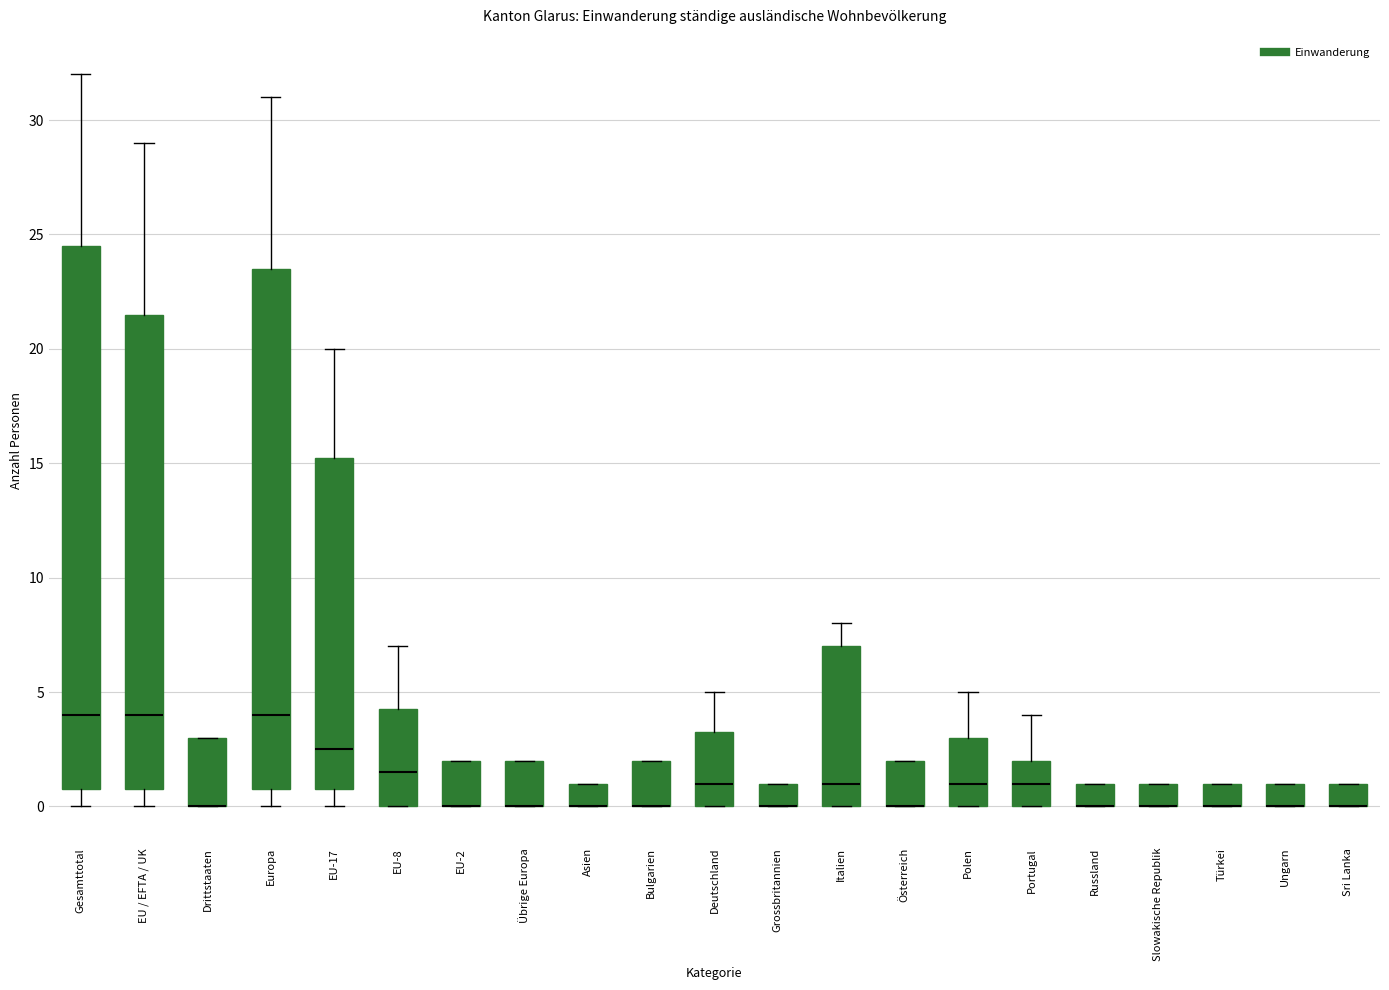

Reading left to right, transcribe this box plot: for each box, give where its median line is, the range the box spans, and where its two whiskers end, as read against the y-axis. The values are not printed on the chart, so give them approximately, as read against the axis.

Gesamttotal: median 4.0, box 1.0 to 24.5, whiskers 0.0 to 32.0
EU / EFTA / UK: median 4.0, box 1.0 to 21.5, whiskers 0.0 to 29.0
Drittstaaten: median 0.0 (drawn on the box's lower edge), box 0.0 to 3.0, whiskers 0.0 to 3.0
Europa: median 4.0, box 1.0 to 23.5, whiskers 0.0 to 31.0
EU-17: median 2.5, box 1.0 to 15.5, whiskers 0.0 to 20.0
EU-8: median 1.5, box 0.0 to 4.5, whiskers 0.0 to 7.0
EU-2: median 0.0 (drawn on the box's lower edge), box 0.0 to 2.0, whiskers 0.0 to 2.0
Übrige Europa: median 0.0 (drawn on the box's lower edge), box 0.0 to 2.0, whiskers 0.0 to 2.0
Asien: median 0.0 (drawn on the box's lower edge), box 0.0 to 1.0, whiskers 0.0 to 1.0
Bulgarien: median 0.0 (drawn on the box's lower edge), box 0.0 to 2.0, whiskers 0.0 to 2.0
Deutschland: median 1.0, box 0.0 to 3.5, whiskers 0.0 to 5.0
Grossbritannien: median 0.0 (drawn on the box's lower edge), box 0.0 to 1.0, whiskers 0.0 to 1.0
Italien: median 1.0, box 0.0 to 7.0, whiskers 0.0 to 8.0
Österreich: median 0.0 (drawn on the box's lower edge), box 0.0 to 2.0, whiskers 0.0 to 2.0
Polen: median 1.0, box 0.0 to 3.0, whiskers 0.0 to 5.0
Portugal: median 1.0, box 0.0 to 2.0, whiskers 0.0 to 4.0
Russland: median 0.0 (drawn on the box's lower edge), box 0.0 to 1.0, whiskers 0.0 to 1.0
Slowakische Republik: median 0.0 (drawn on the box's lower edge), box 0.0 to 1.0, whiskers 0.0 to 1.0
Türkei: median 0.0 (drawn on the box's lower edge), box 0.0 to 1.0, whiskers 0.0 to 1.0
Ungarn: median 0.0 (drawn on the box's lower edge), box 0.0 to 1.0, whiskers 0.0 to 1.0
Sri Lanka: median 0.0 (drawn on the box's lower edge), box 0.0 to 1.0, whiskers 0.0 to 1.0